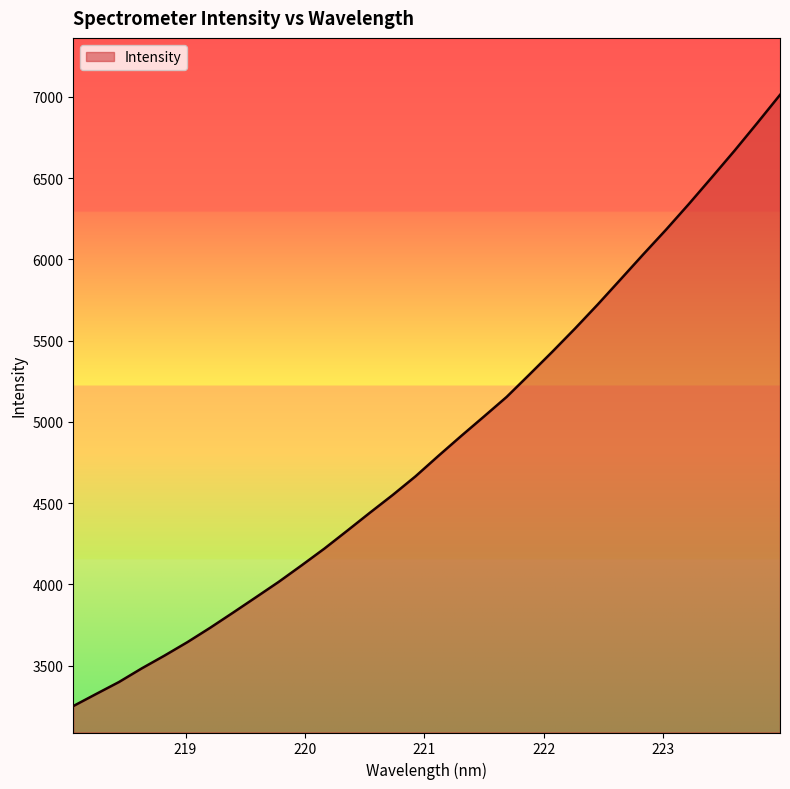

Does the chart have visible grid lines?

No